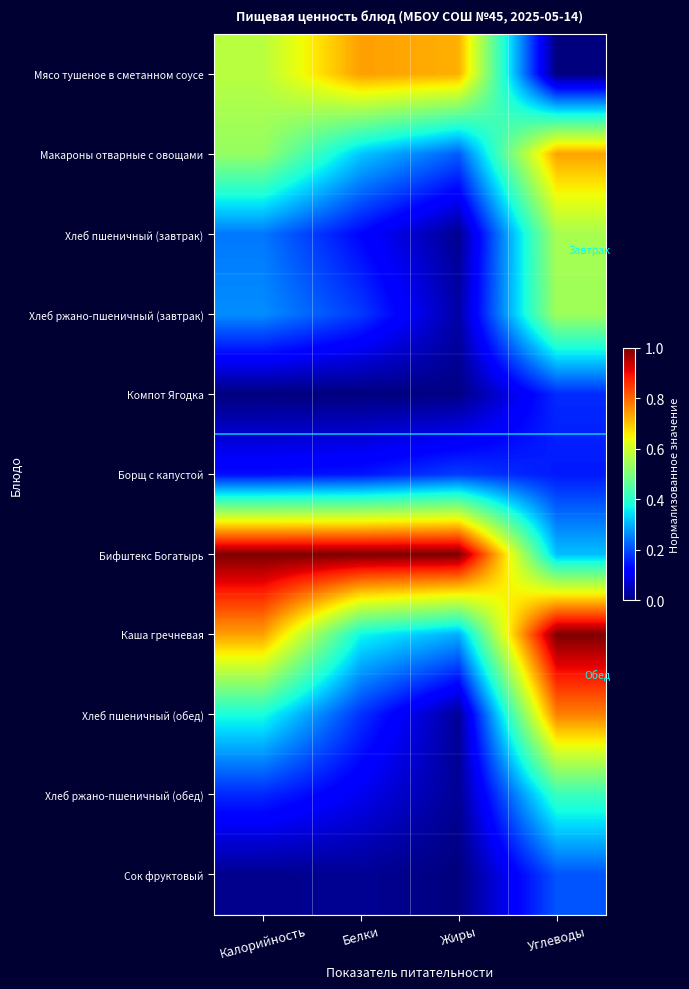

Reading right to left, list all the values displayed in this chart.

Мясо тушеное в сметанном соусе: Углеводы=0.0	Жиры=0.7	Белки=0.7	Калорийность=0.6
Макароны отварные с овощами: Углеводы=0.7	Жиры=0.2	Белки=0.3	Калорийность=0.5
Хлеб пшеничный (завтрак): Углеводы=0.6	Жиры=0.0	Белки=0.1	Калорийность=0.2
Хлеб ржано-пшеничный (завтрак): Углеводы=0.5	Жиры=0.0	Белки=0.2	Калорийность=0.3
Компот Ягодка: Углеводы=0.2	Жиры=0.0	Белки=0.0	Калорийность=0.0
Борщ с капустой: Углеводы=0.1	Жиры=0.2	Белки=0.1	Калорийность=0.1
Бифштекс Богатырь: Углеводы=0.3	Жиры=1.0	Белки=1.0	Калорийность=1.0
Каша гречневая: Углеводы=1.0	Жиры=0.3	Белки=0.4	Калорийность=0.7
Хлеб пшеничный (обед): Углеводы=0.8	Жиры=0.0	Белки=0.2	Калорийность=0.4
Хлеб ржано-пшеничный (обед): Углеводы=0.4	Жиры=0.0	Белки=0.1	Калорийность=0.2
Сок фруктовый: Углеводы=0.2	Жиры=0.0	Белки=0.0	Калорийность=0.0